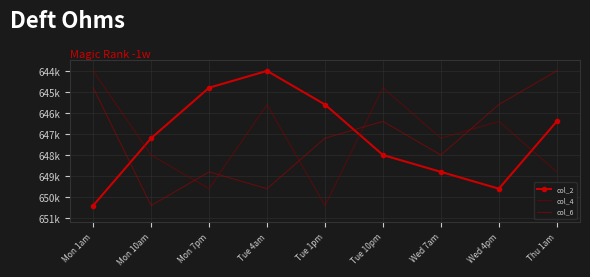

True or false: col_4 and col_2 intersect in this chart.

True